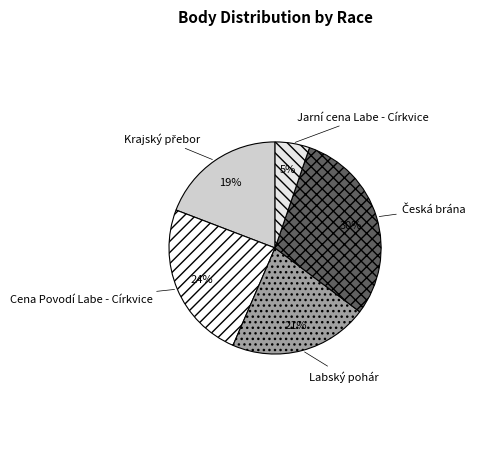

To the nearest percent, what portion does Cena Povodí Labe - Církvice represent?

24%